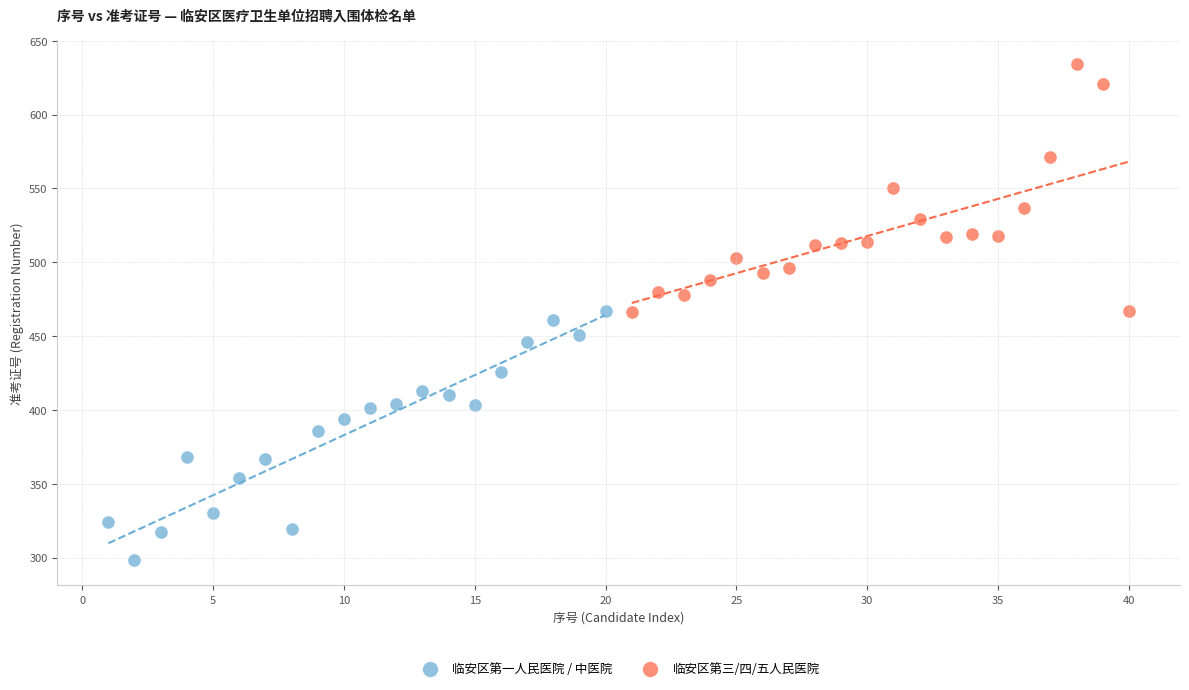

Which series contains the highest Y value?

临安区第三/四/五人民医院